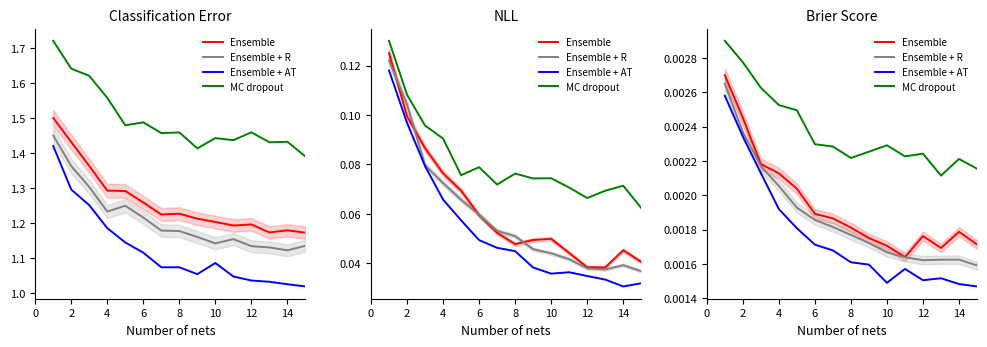

Is the value of MC dropout at 14 greater than the value of Ensemble + AT at 4?

Yes